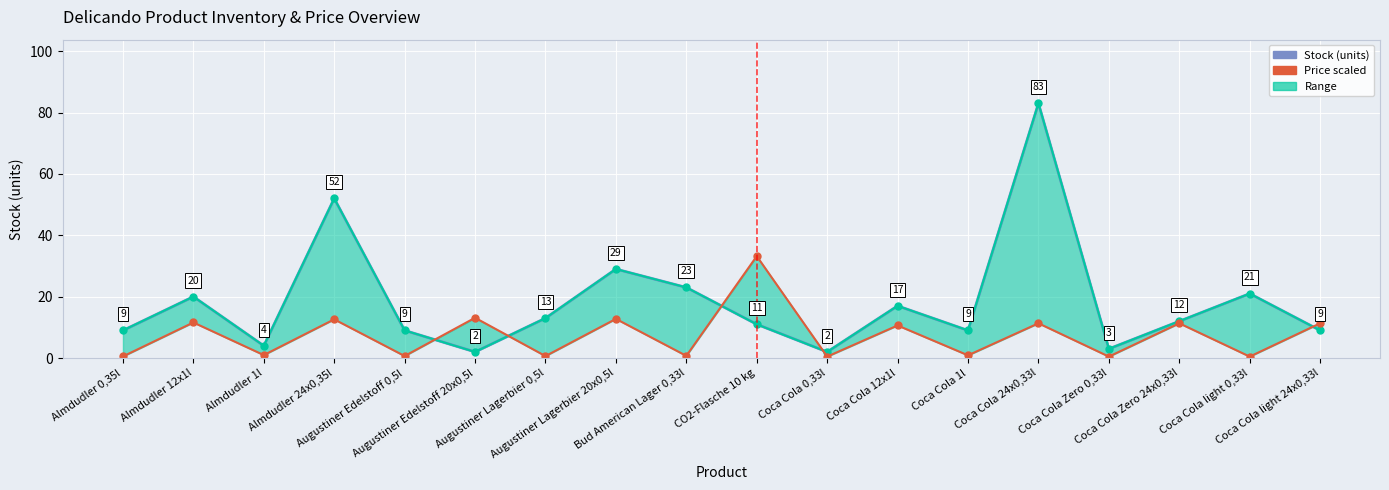

Reading left to right, extract all data points from this chart.

Stock (units): 9.0	20.0	4.0	52.0	9.0	2.0	13.0	29.0	23.0	11.0	2.0	17.0	9.0	83.0	3.0	12.0	21.0	9.0
Stock upper: 9.0	20.0	4.0	52.0	9.0	2.0	13.0	29.0	23.0	11.0	2.0	17.0	9.0	83.0	3.0	12.0	21.0	9.0
Price scaled lower: 0.5	11.6	1.0	12.6	0.7	13.1	0.6	12.8	0.7	33.2	0.5	10.6	0.9	11.3	0.5	11.3	0.5	11.3